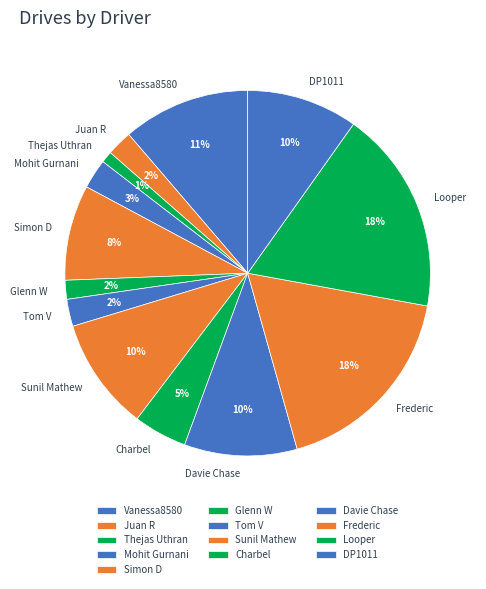

What percentage is the Frederic slice, to the nearest percent?

18%